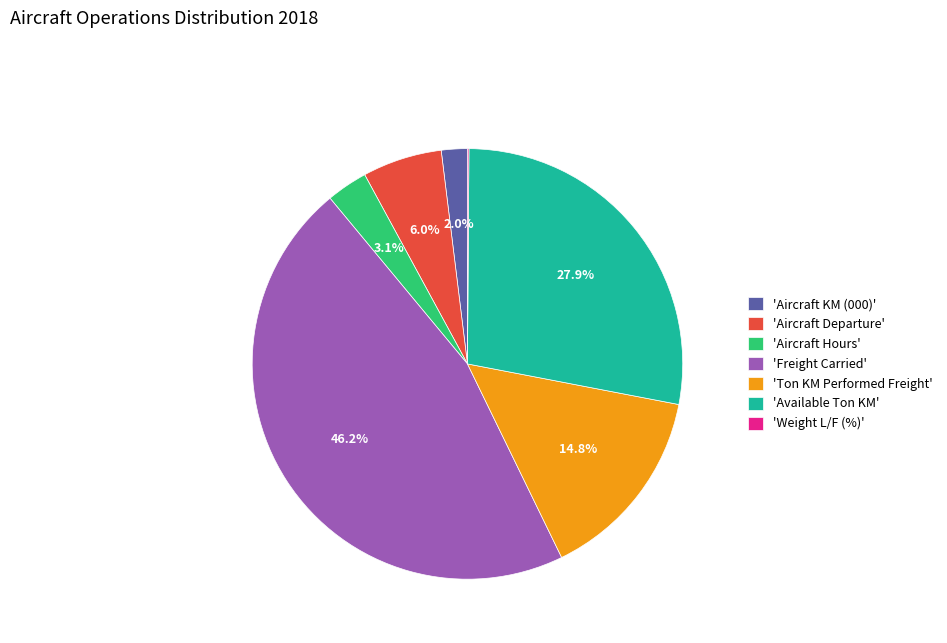

Is there a majority slice in this chart?

No